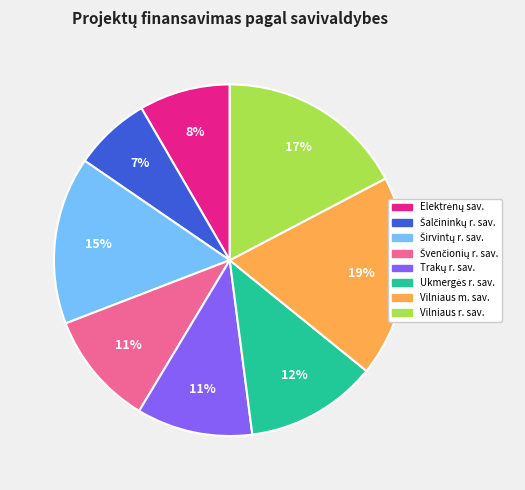

True or false: Vilniaus m. sav. accounts for 27% of the total.

False